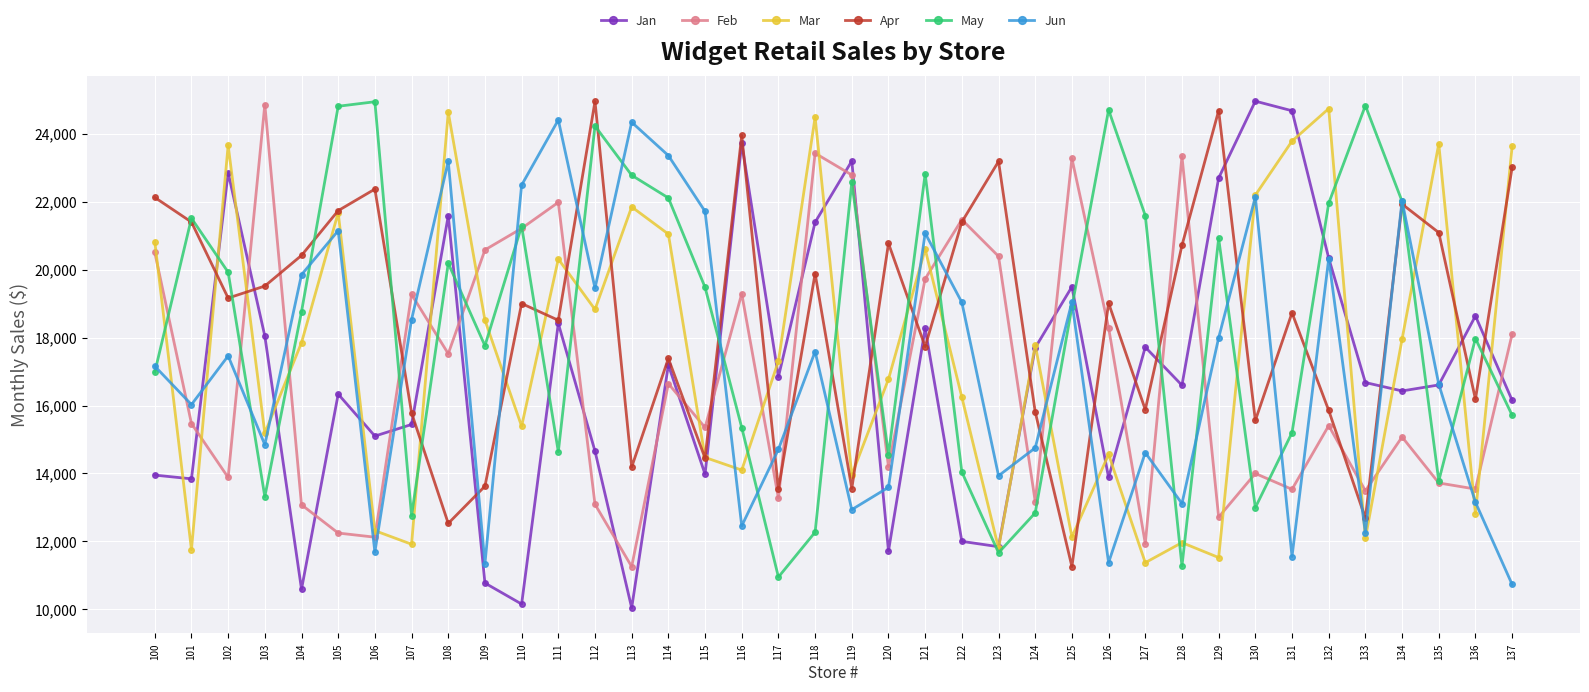

What is the lowest value of the May series?

10953.2